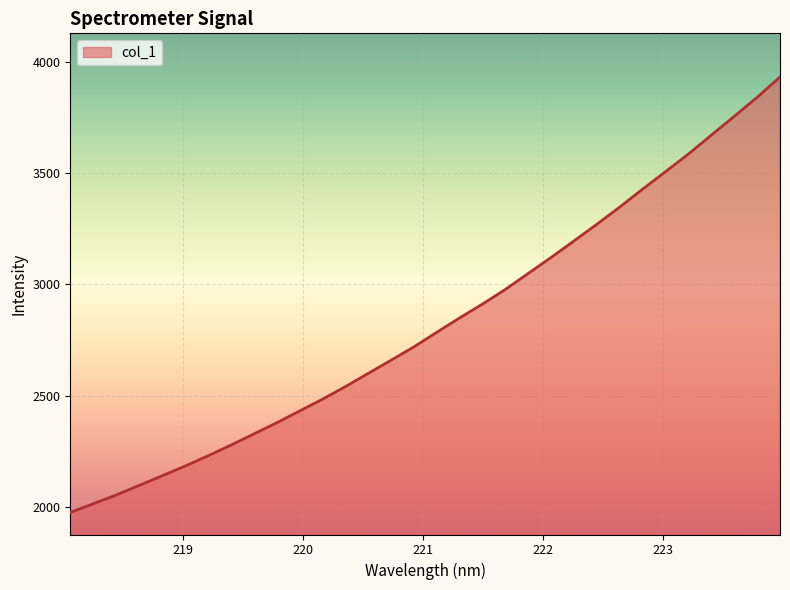

What is the greatest value displayed?

3930.9